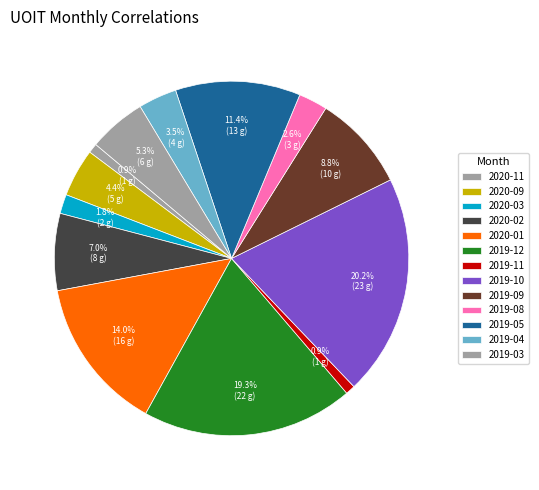

Count the number of slices in the pie.

13